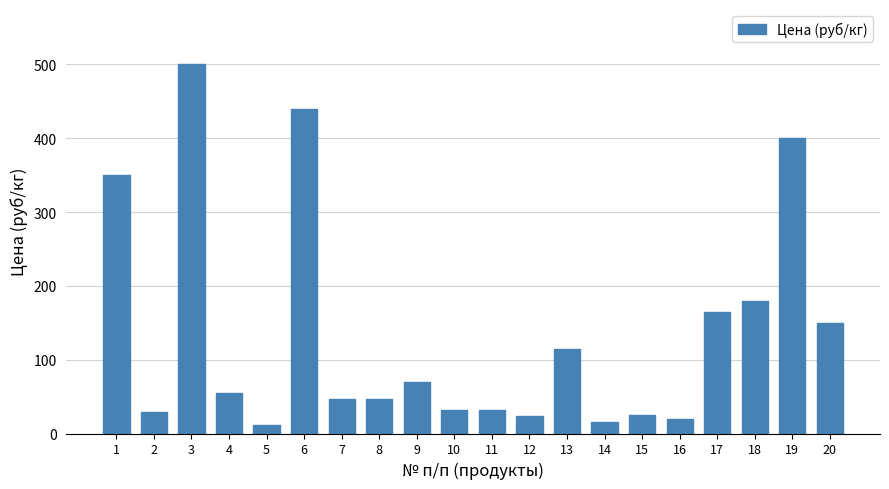

What is the maximum value shown in the chart?

500.0